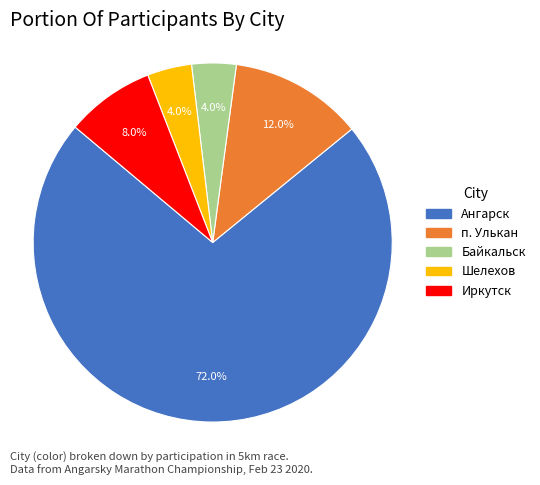

What is the total percentage of Байкальск and п. Улькан?

16.0%